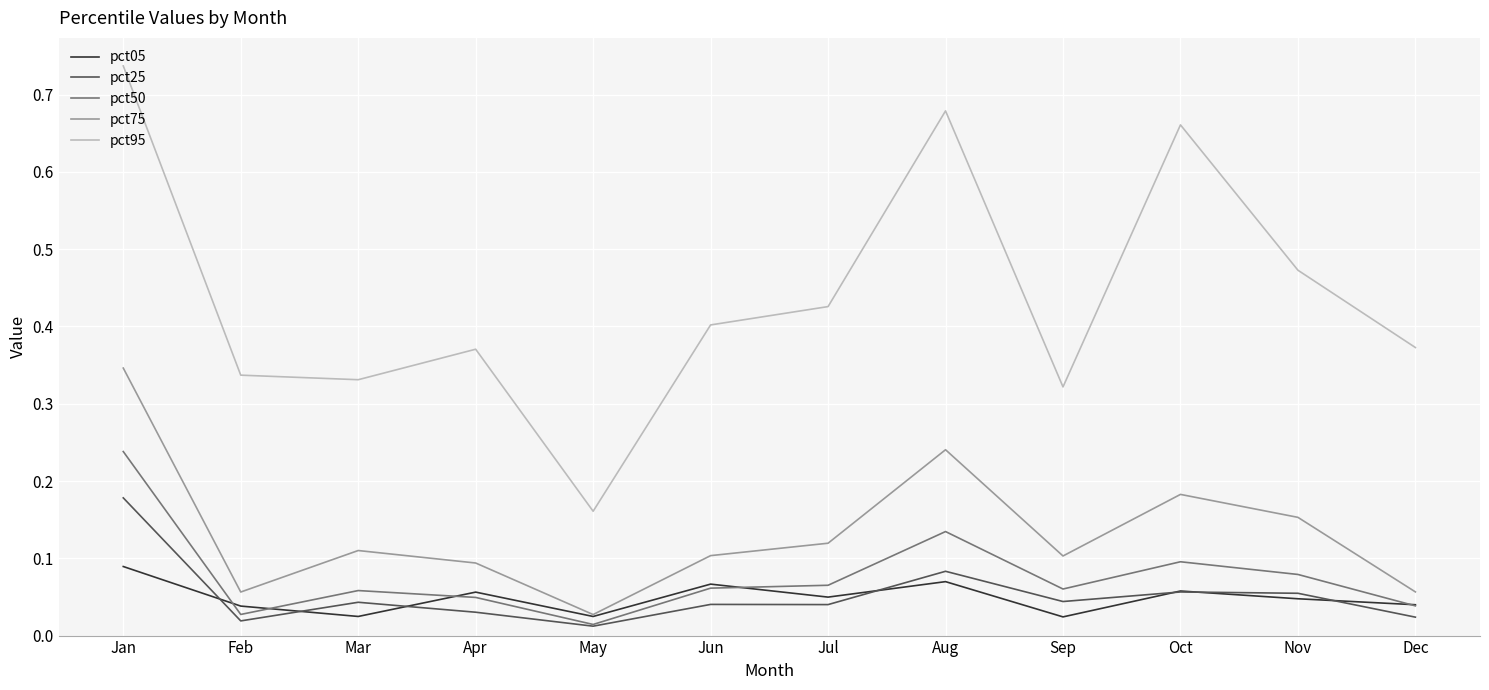

Rank the series by their maximum value, from highest to lowest.

pct95, pct75, pct50, pct25, pct05